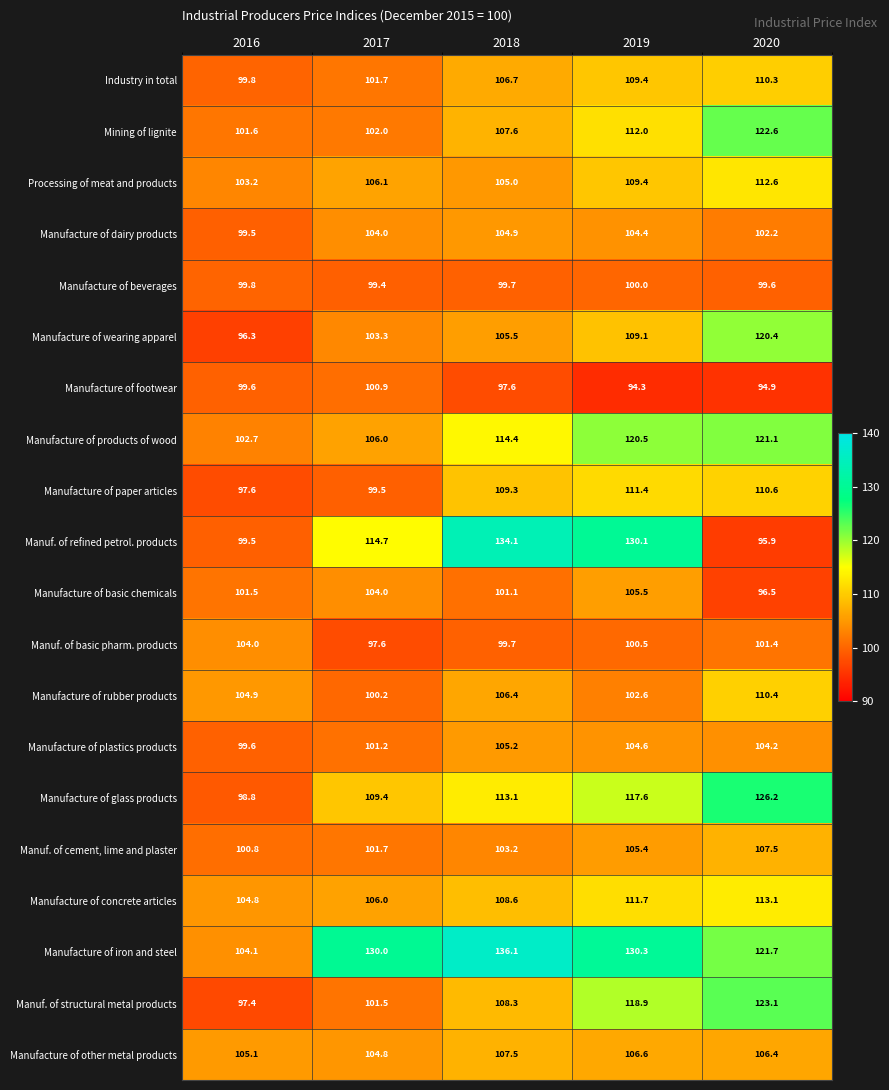

How many data points in Manufacture of paper articles are above 109?

3